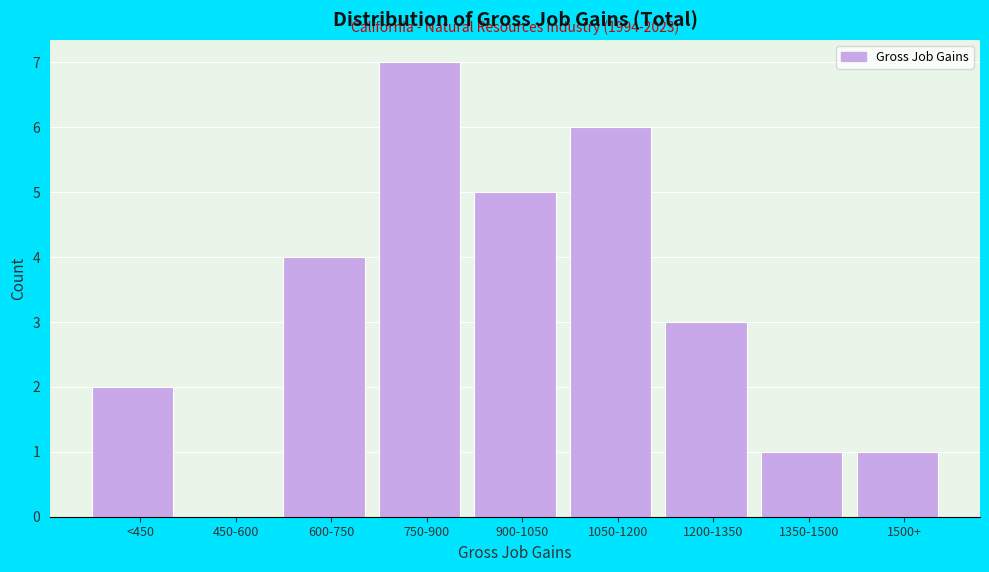

Reading left to right, transcribe all the data shown in this chart.

<450=2	450-600=0	600-750=4	750-900=7	900-1050=5	1050-1200=6	1200-1350=3	1350-1500=1	1500+=1